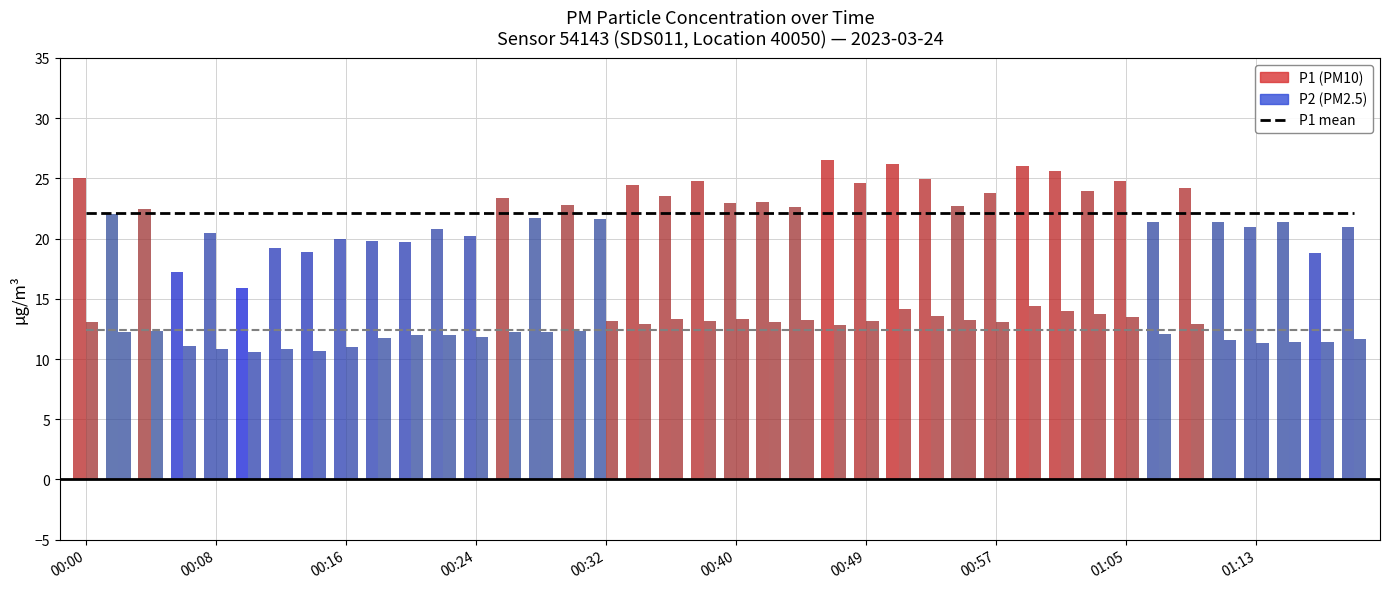

What is the value of the P1 mean bar at the 39th from the left?

22.1